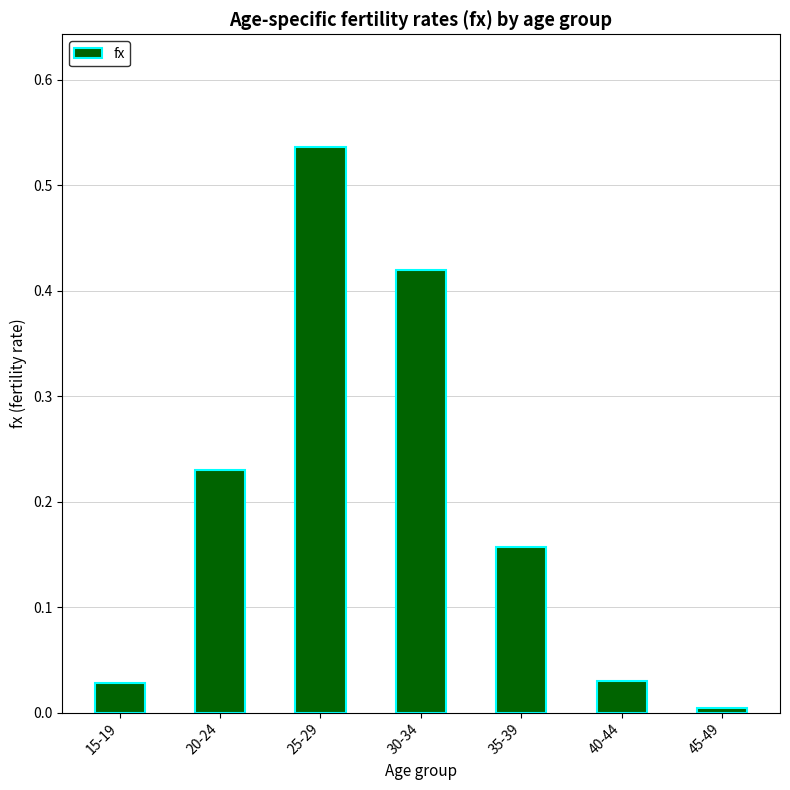

At which label is the value closest to 0?

45-49